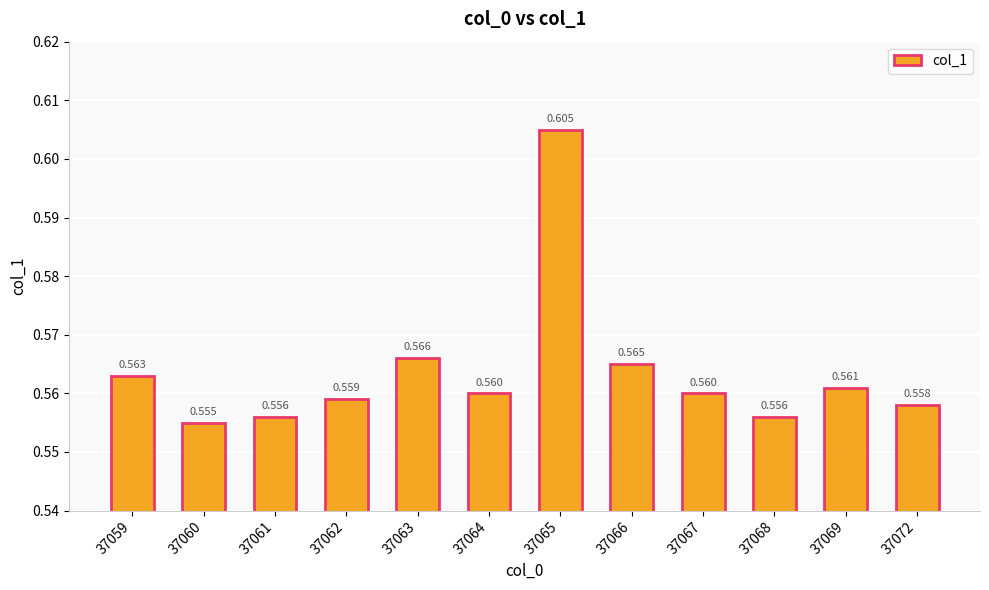

The chart shows a value of 0.6 at 37062. True or false?

True